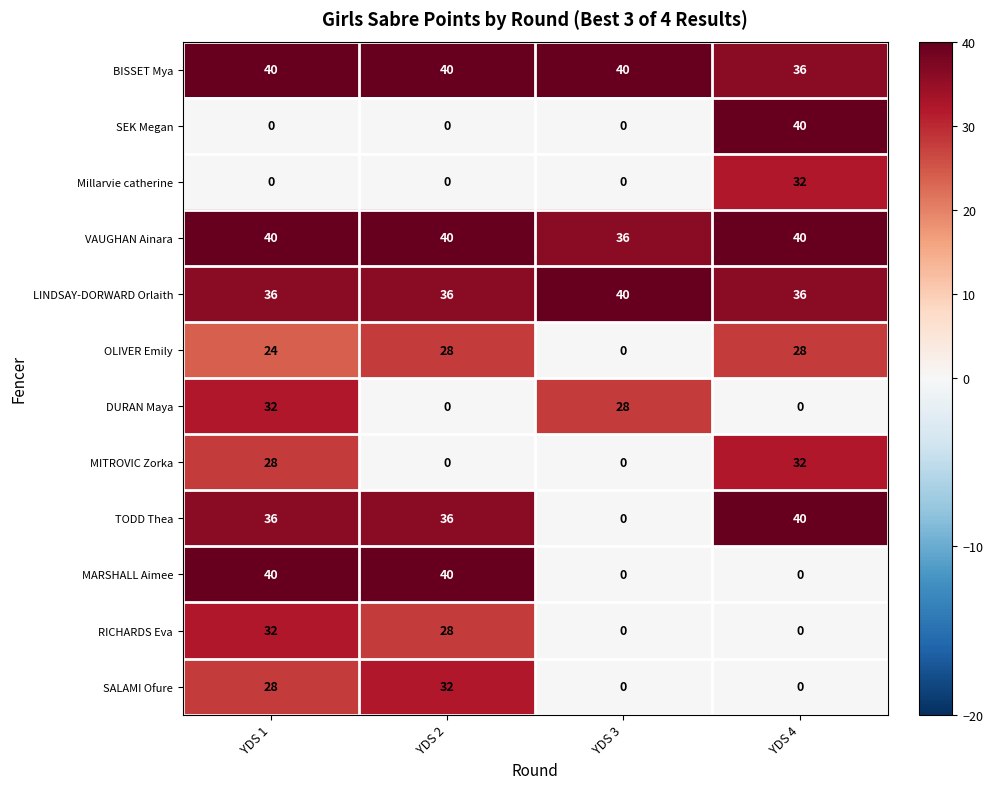

At how many categories does at least one series exceed 15?

4